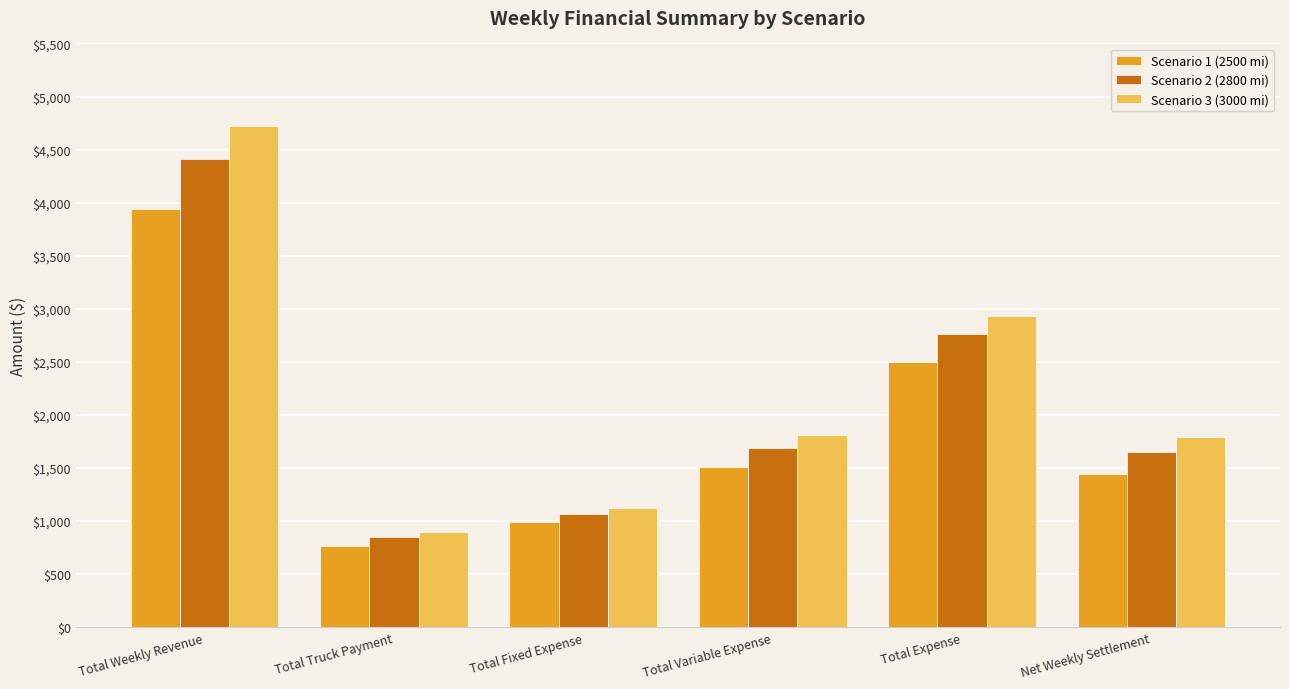

Which series has the largest total across all categories?

Scenario 3 (3000 mi)